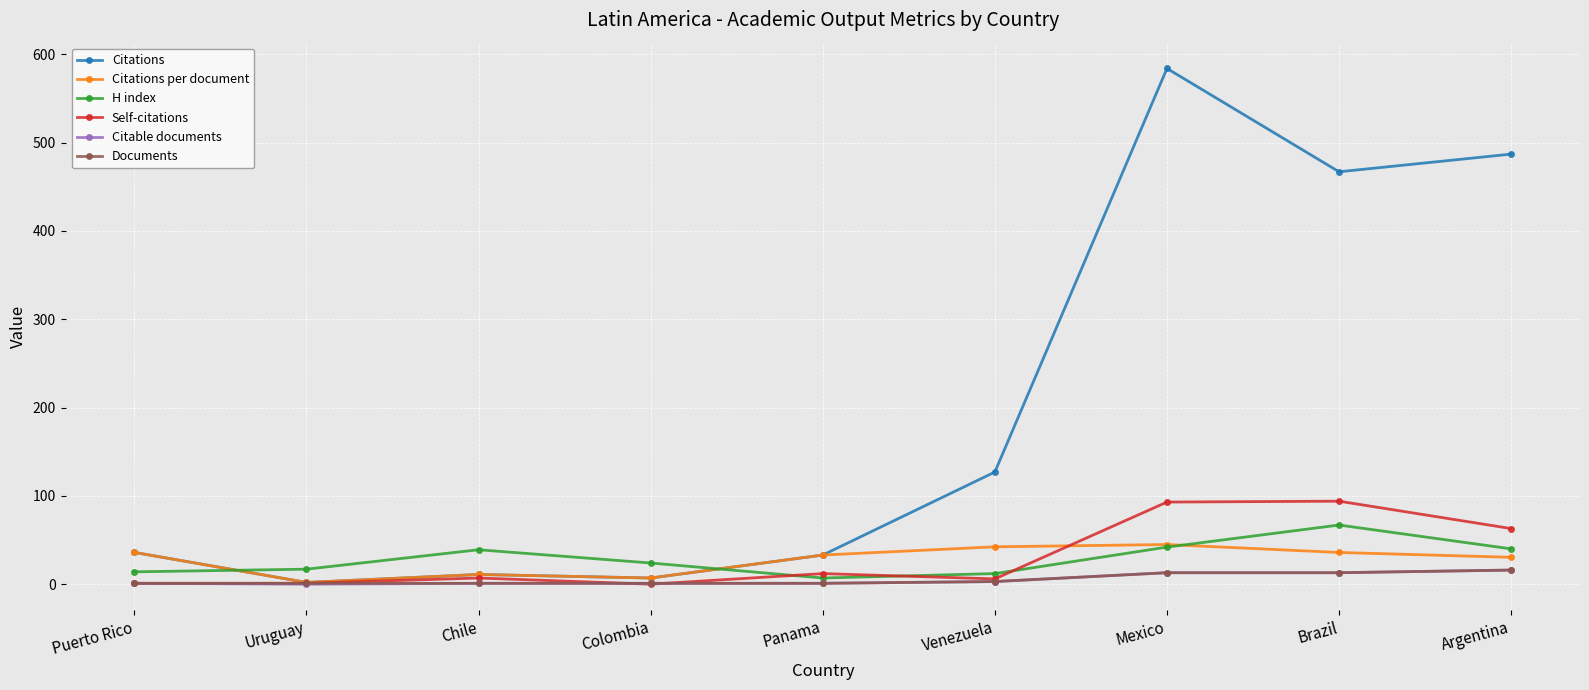

What is the label of the 6th point from the left?

Venezuela